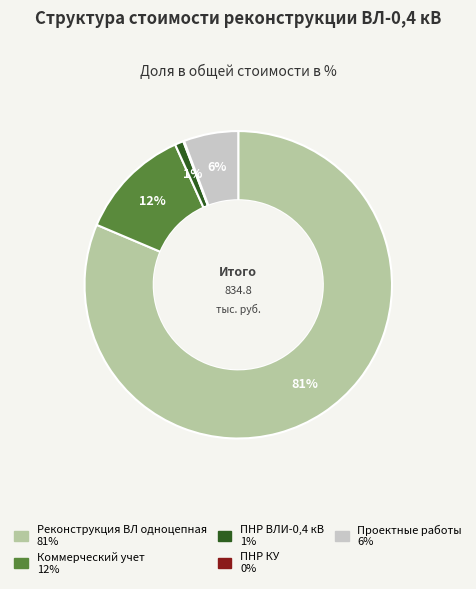

Do Реконструкция ВЛ одноцепная and Проектные работы together represent more than half of the pie?

Yes